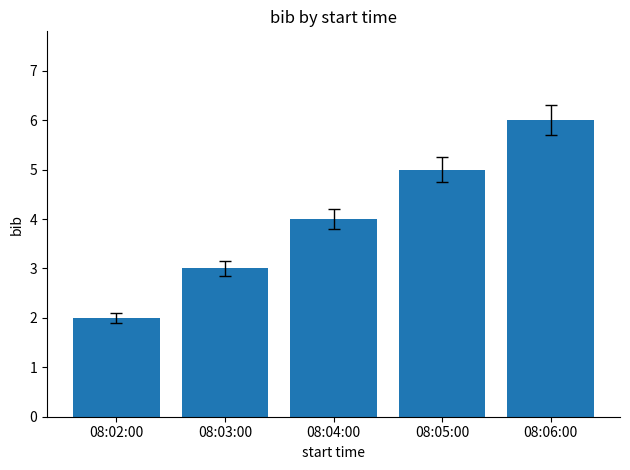

What is the difference between the maximum and minimum values?

4